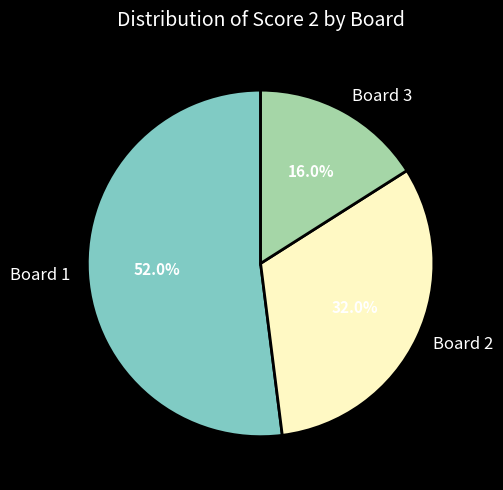

Which category accounts for the majority?

Board 1